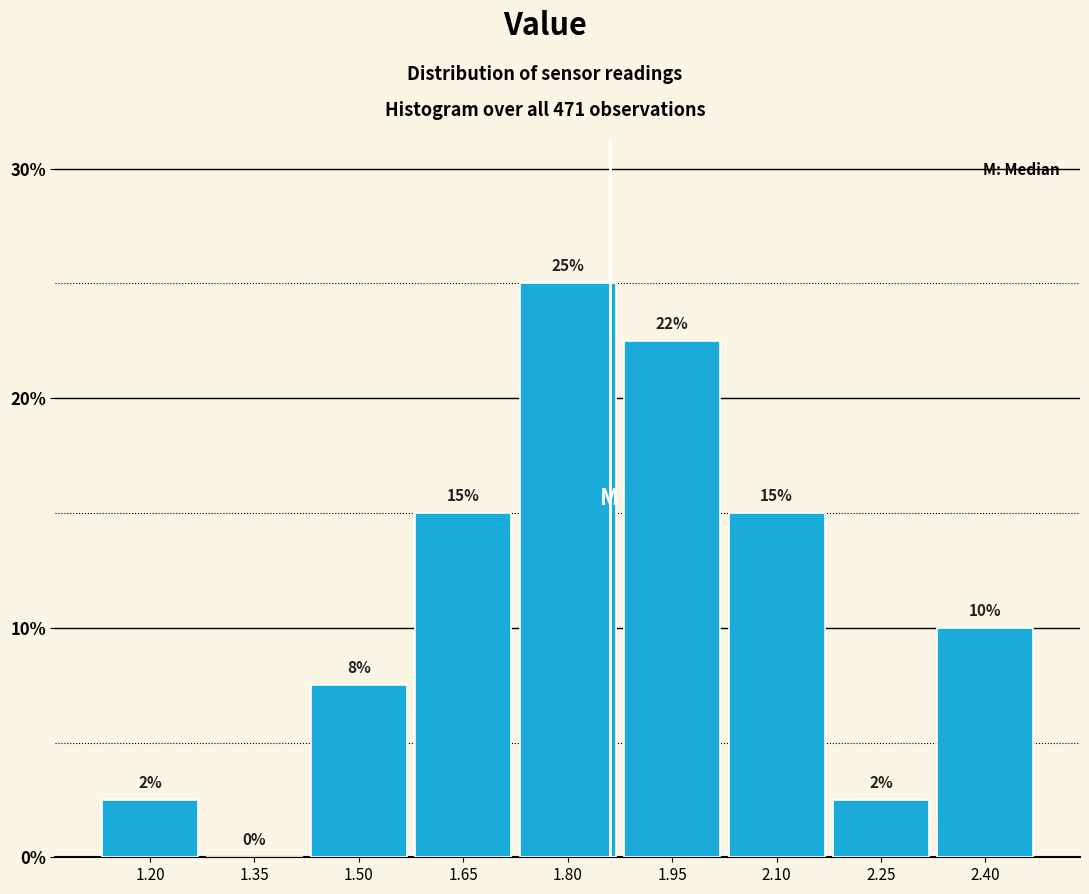

Which has a higher value, 2.10 or 1.20?

2.10